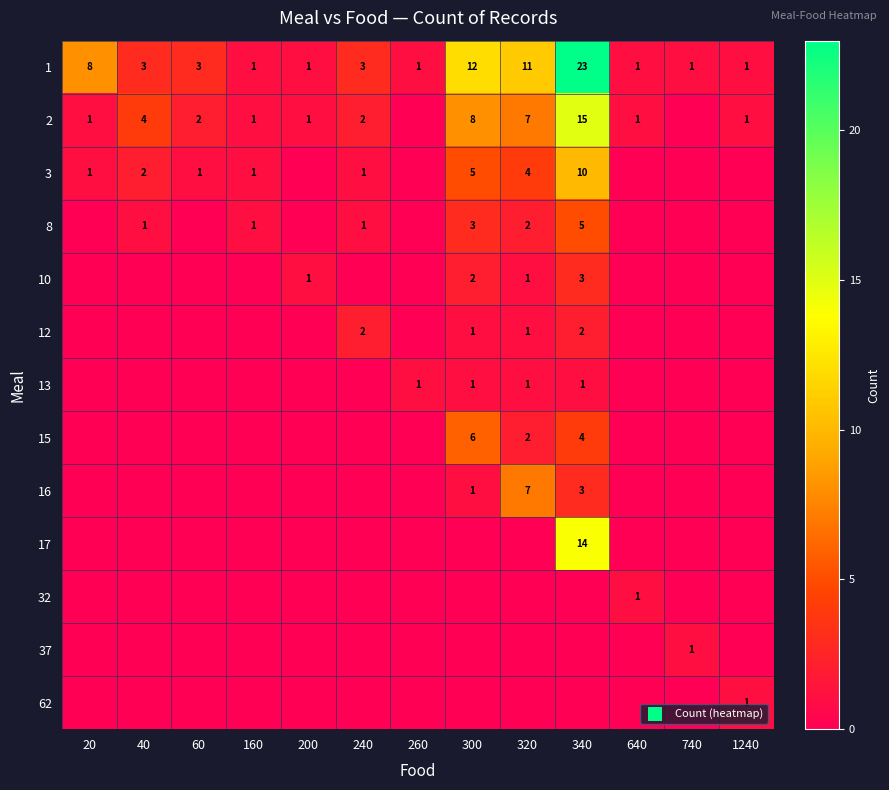

What is the sum of the 2 values at 340 and 40?

19